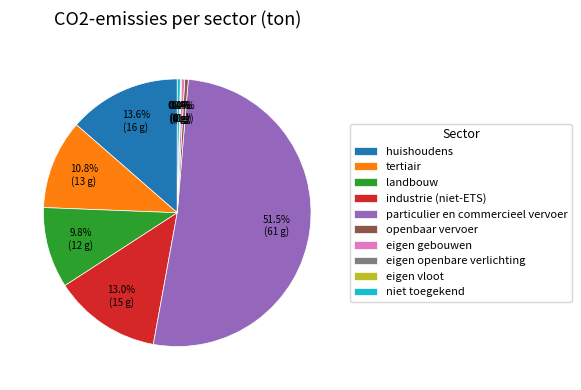

Does particulier en commercieel vervoer account for over 50% of the chart?

Yes